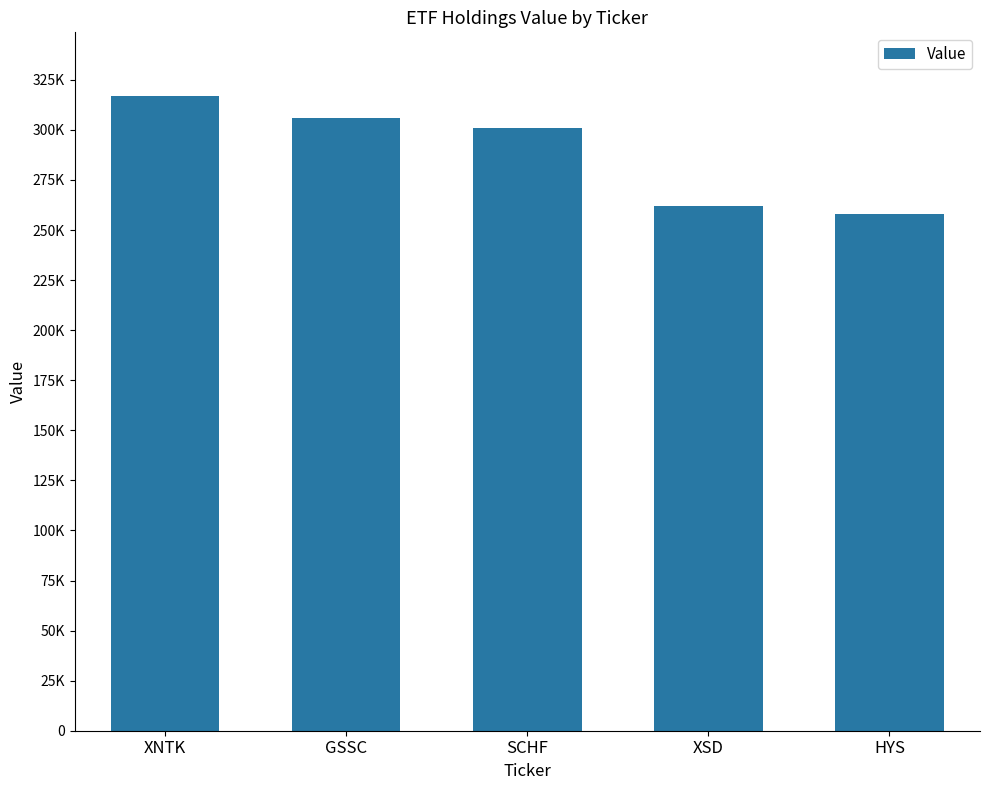

Are the bars horizontal?

No